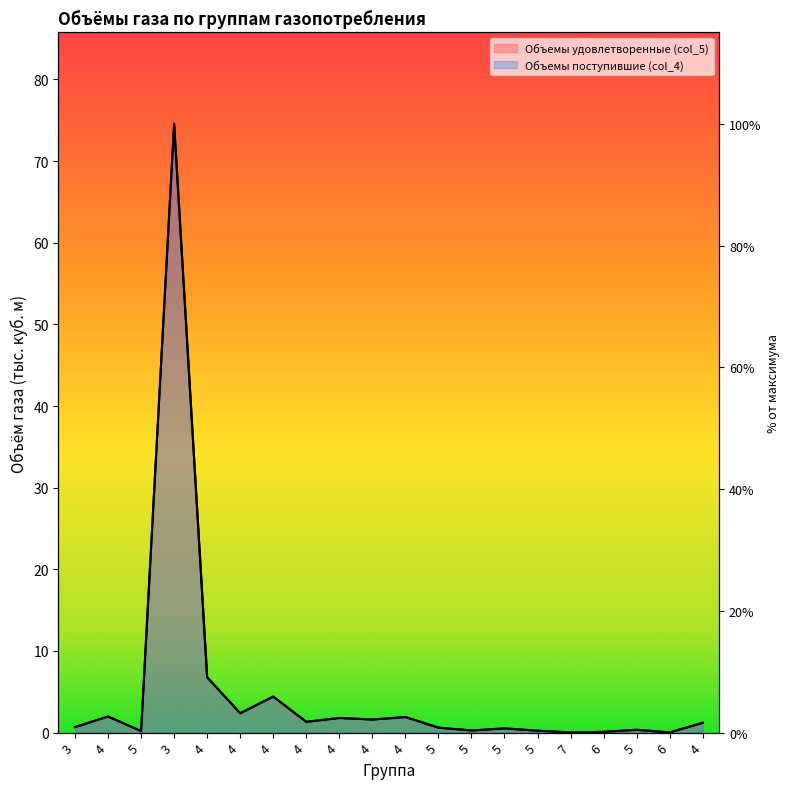

Between 7 and 4, which series saw the biggest shift?

Объемы удовлетворенные (col_5)